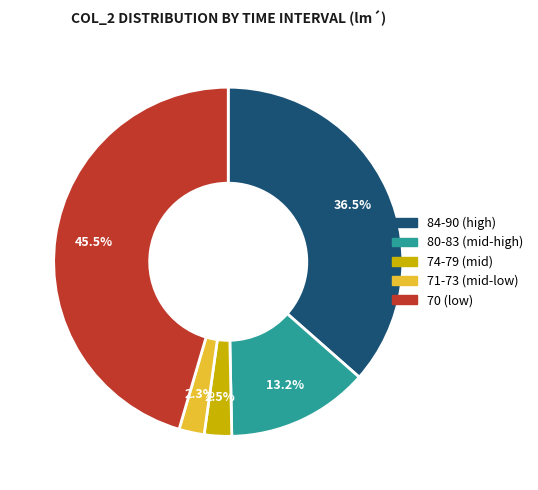

Does any single category account for the majority?

No